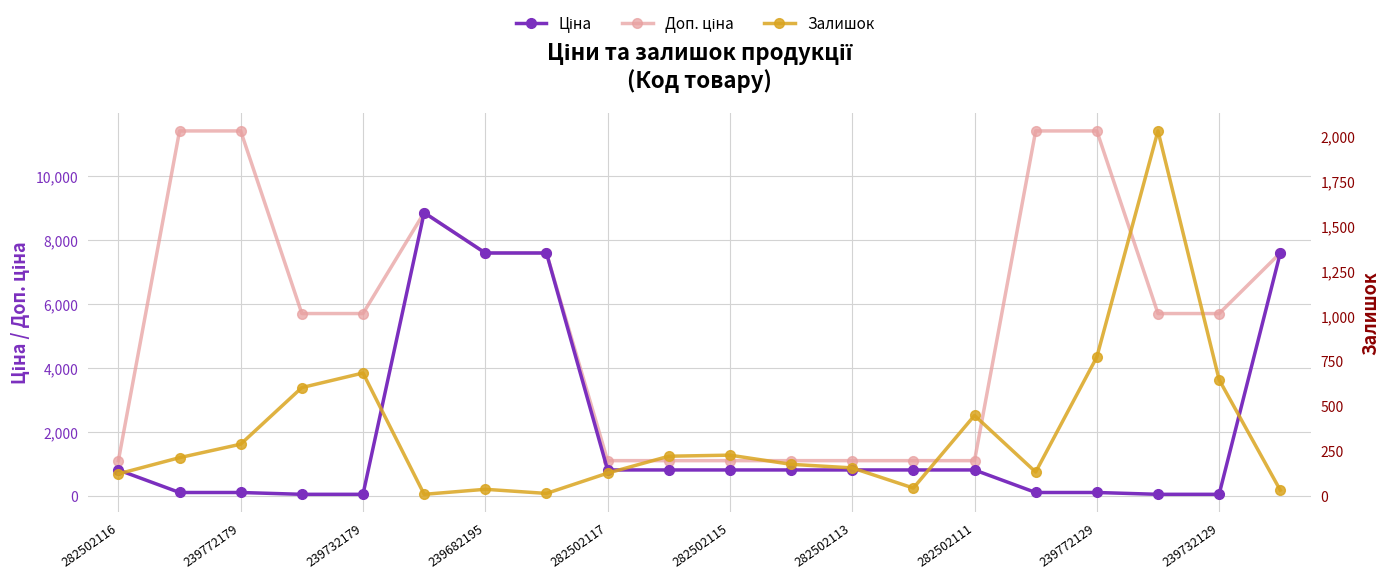

True or false: Ціна and Доп. ціна cross at least once.

False